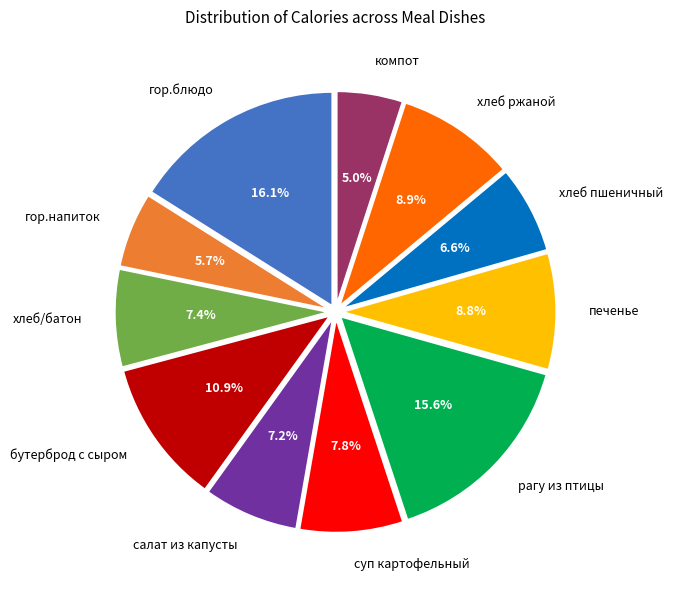

How many segments does this pie chart have?

11